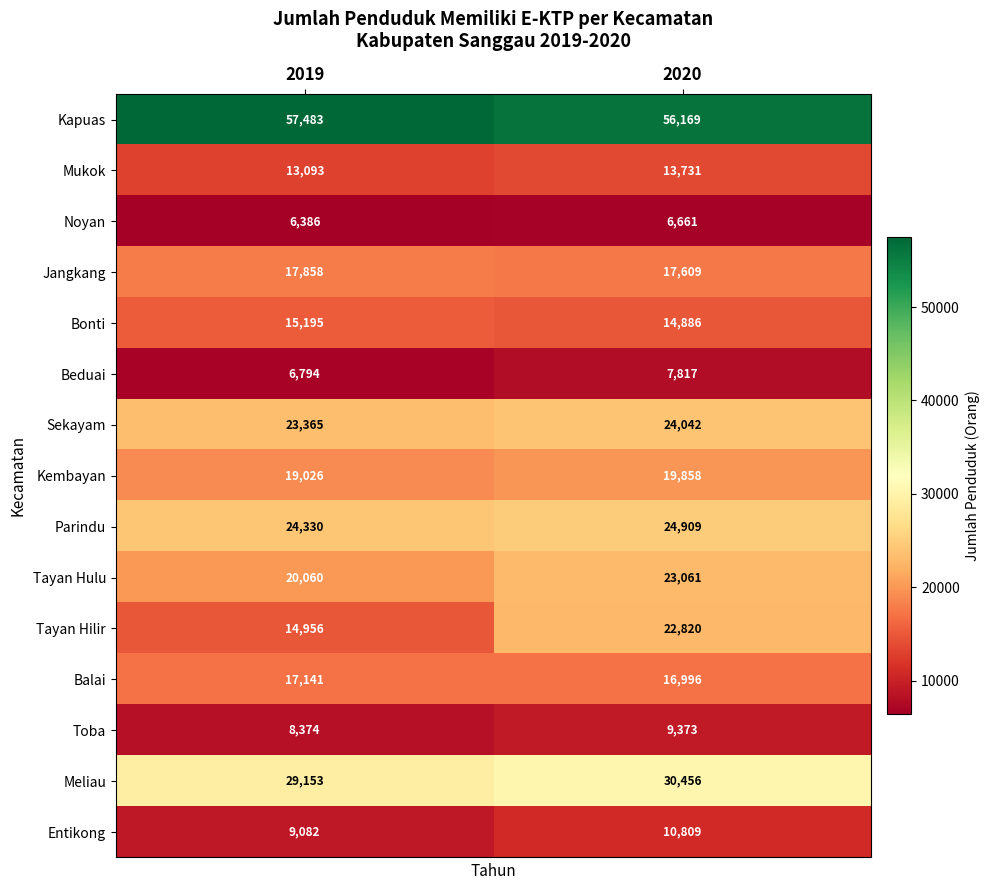

What is the maximum value for Noyan?

6661